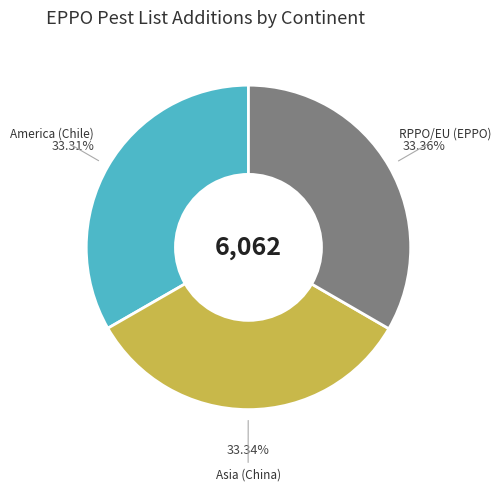

Is there any slice that represents more than half of the pie?

No